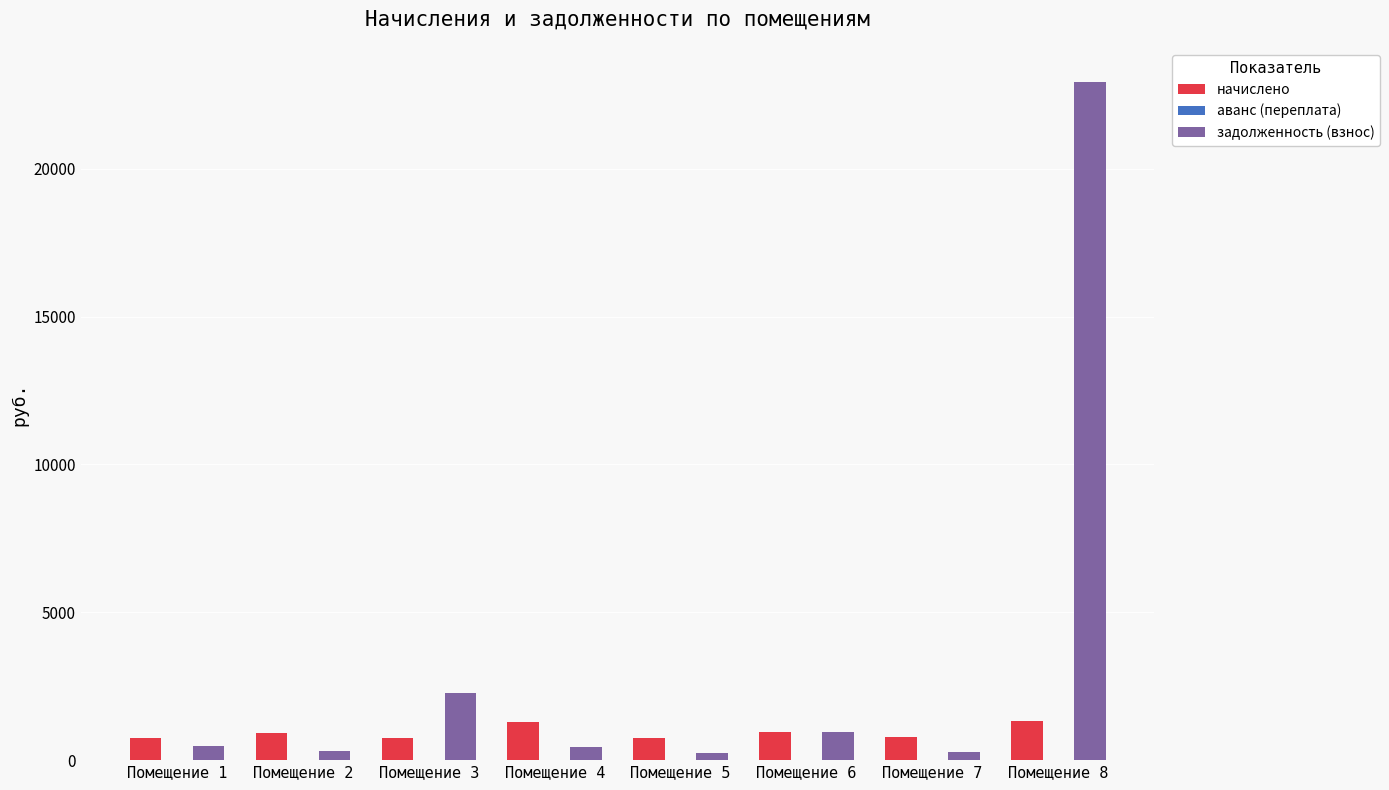

What is the sum of all задолженность (взнос) values?

27887.0